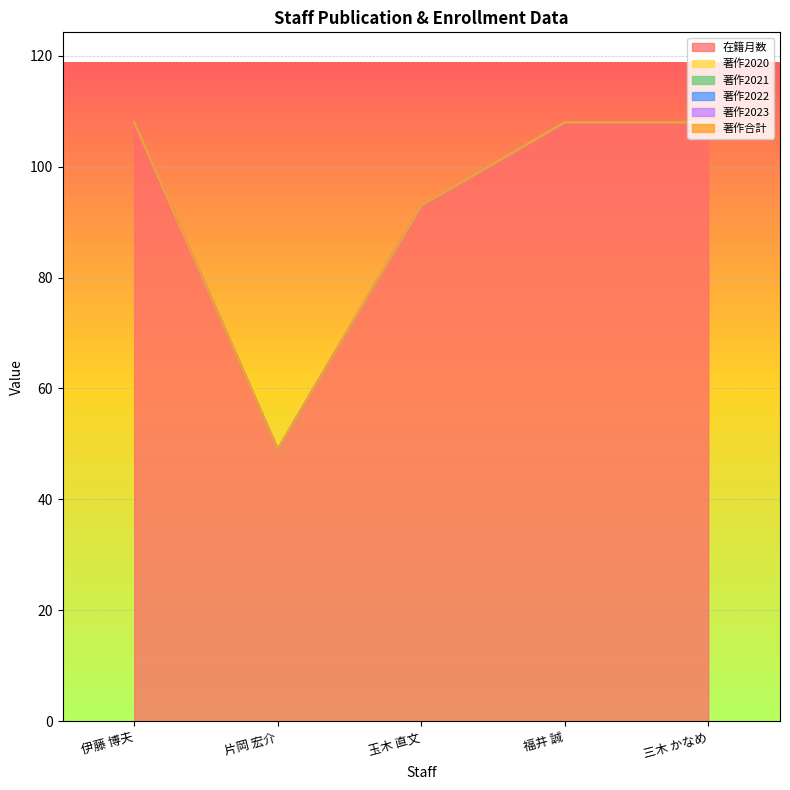

Which series has the largest total across all categories?

在籍月数